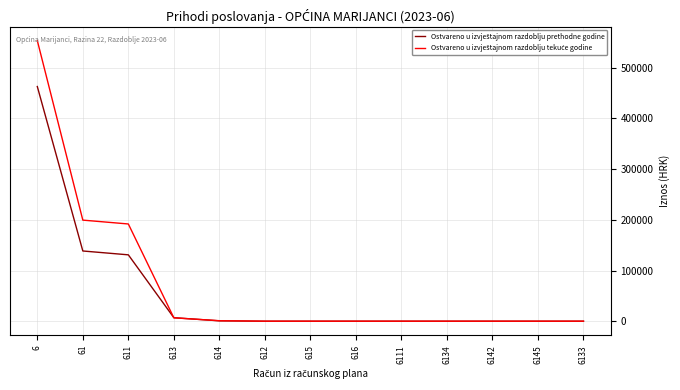

What is the total value across all series at 613?

13539.6